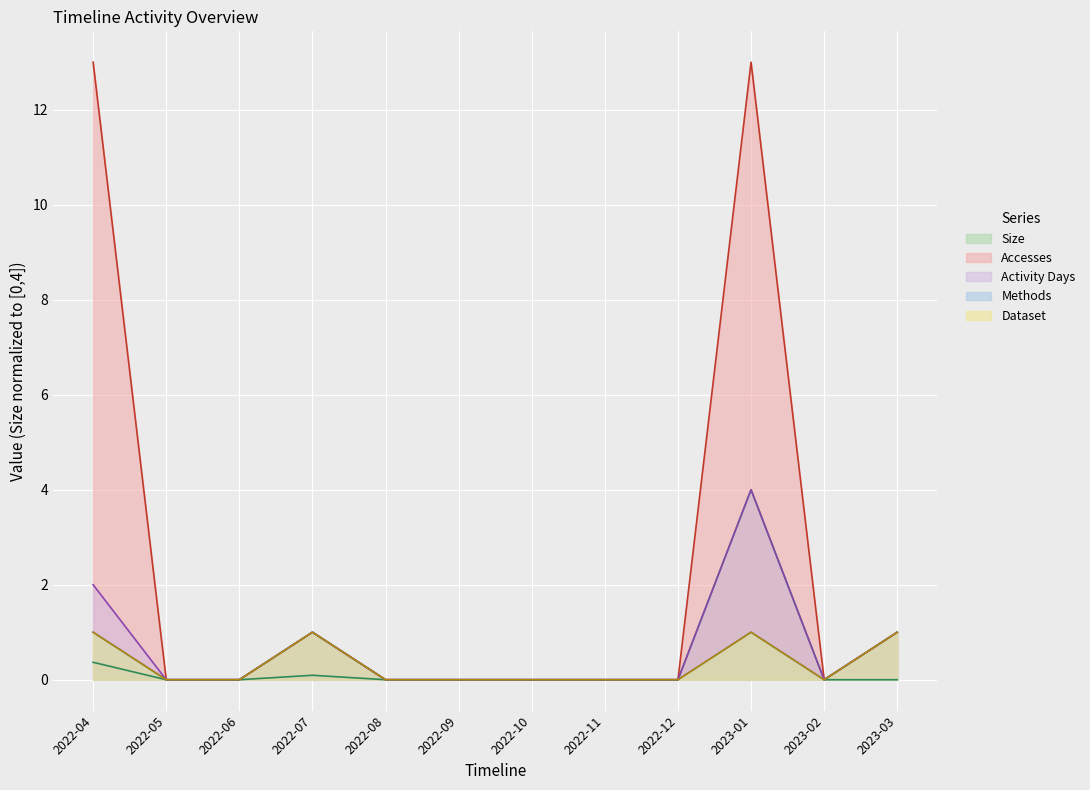

True or false: Methods and Activity Days intersect in this chart.

False